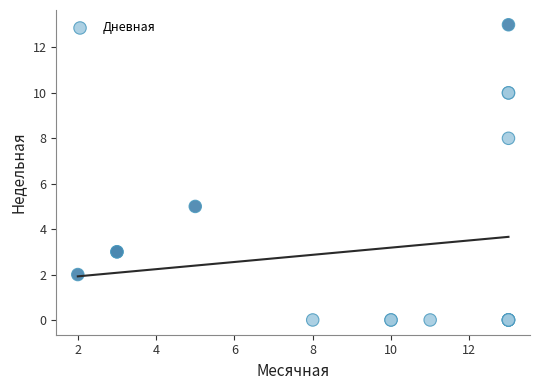

What Y value in the scatter plot is closest to 6?

5